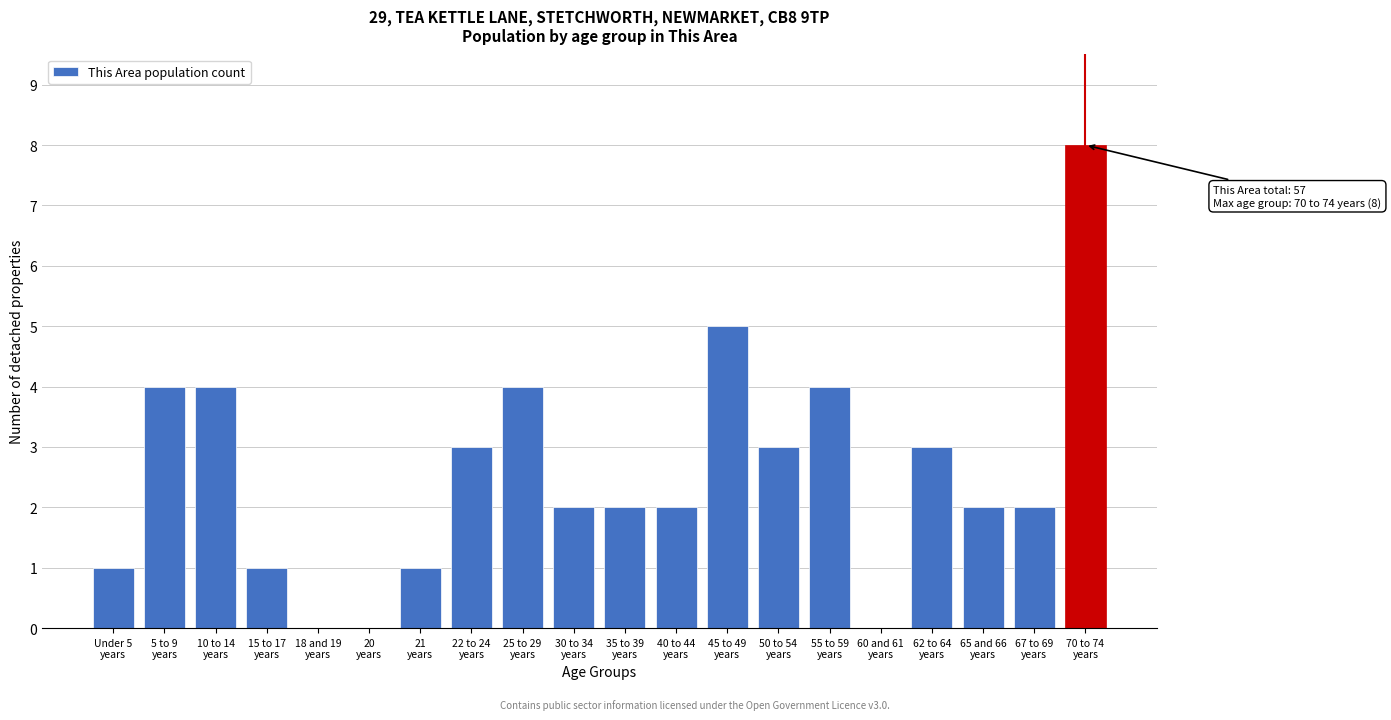

What is the greatest value displayed?

8